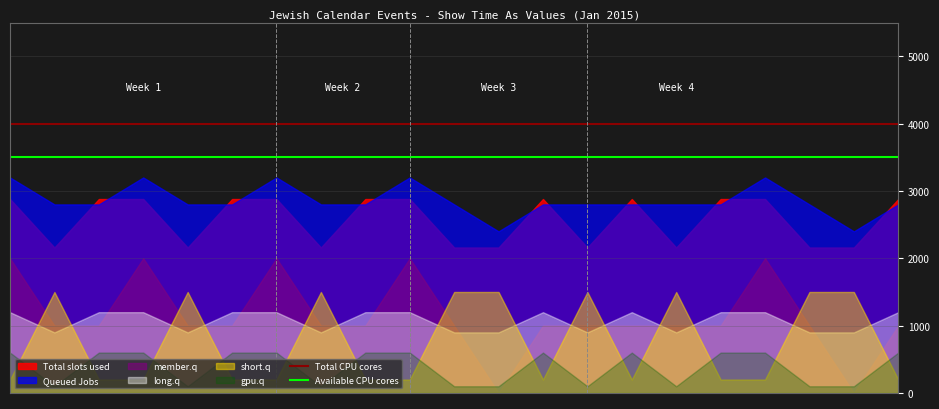

Rank the series by their maximum value, from lowest to highest.

gpu.q, long.q, short.q, member.q, Total slots used, Queued Jobs